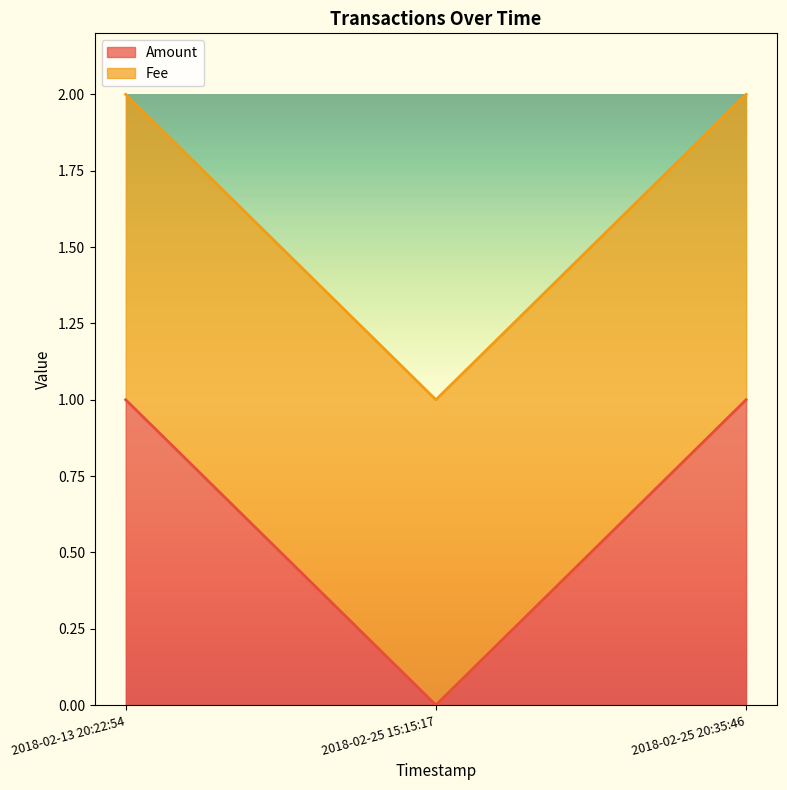

Which has a higher value, 2018-02-25 20:35:46 or 2018-02-25 15:15:17?

2018-02-25 20:35:46